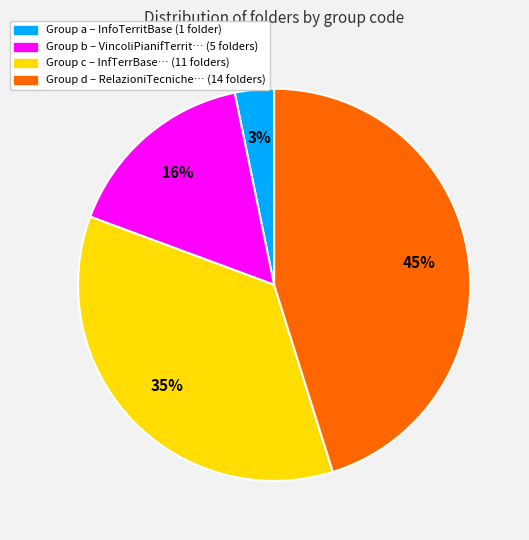

Is there a majority slice in this chart?

No